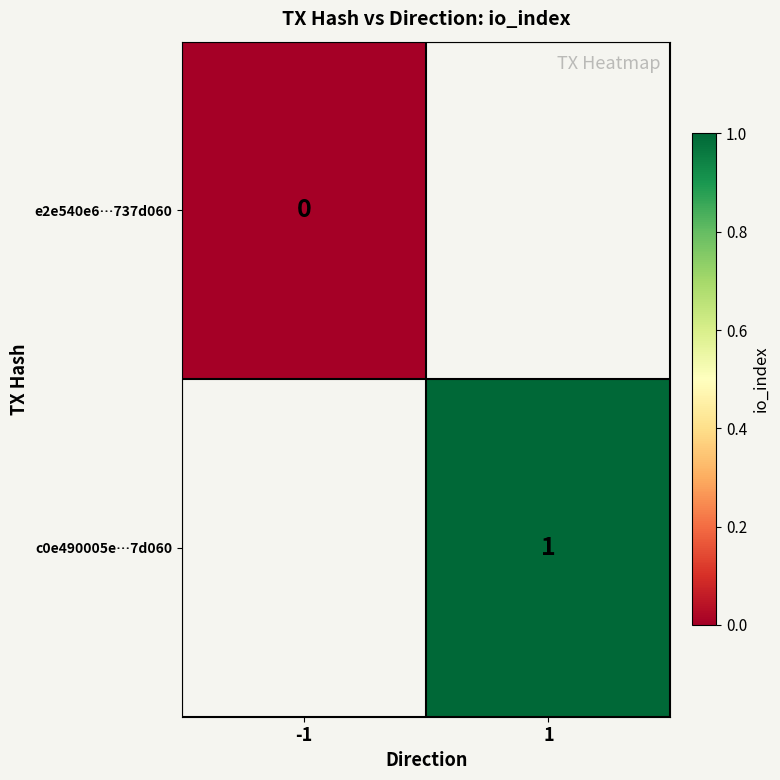

How many distinct data groups are displayed?

2